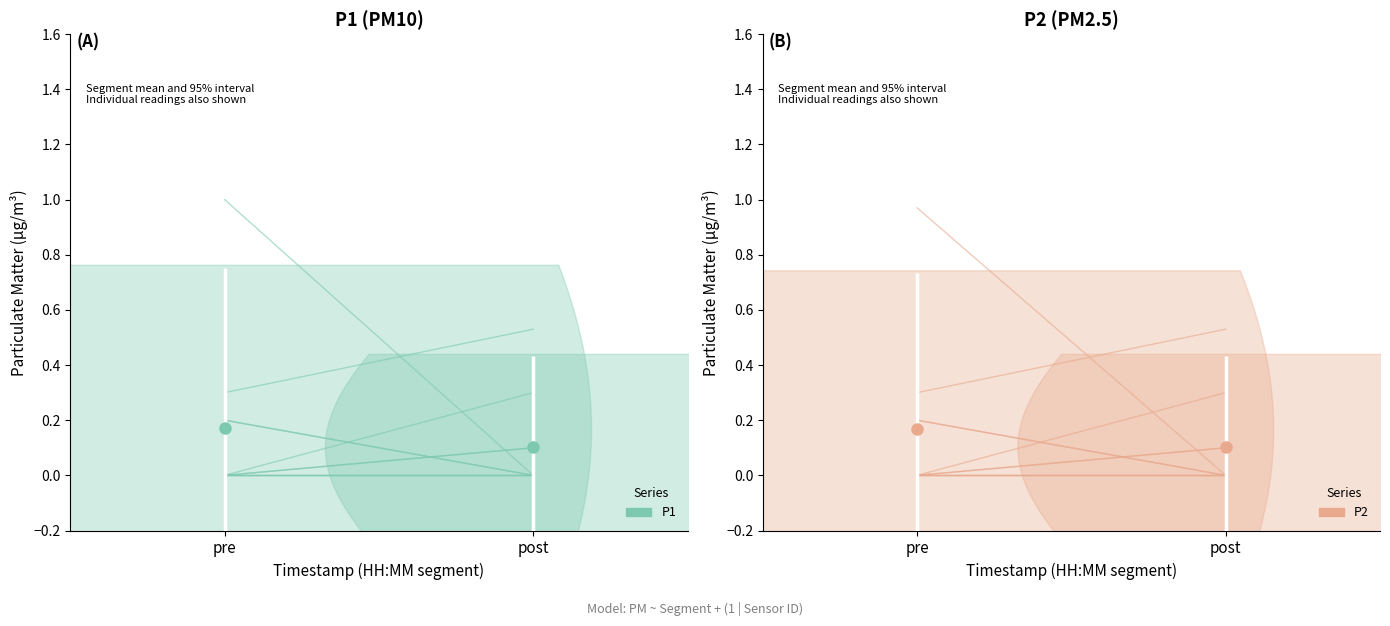

Reading left to right, what are all the values shown in this chart?

P1: 0.0	0.0	0.2	0.0	0.0	0.2	0.0	0.0	0.3	1.0	0.0	0.1	0.0	0.0	0.1	0.0	0.0	0.3	0.5	0.0
P2: 0.0	0.0	0.2	0.0	0.0	0.2	0.0	0.0	0.3	1.0	0.0	0.1	0.0	0.0	0.1	0.0	0.0	0.3	0.5	0.0